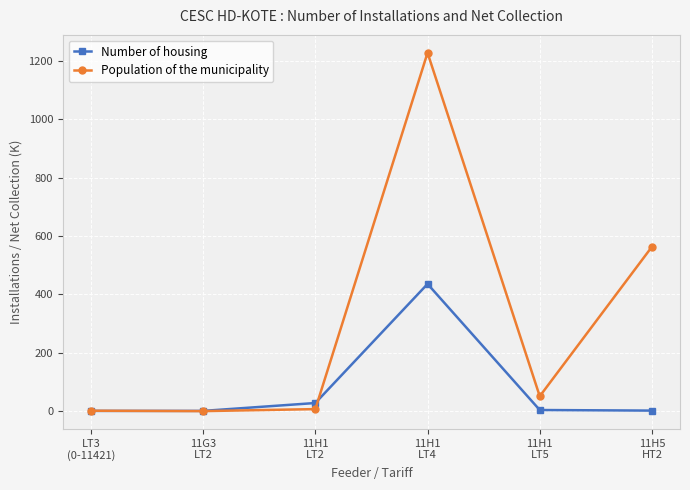

How many data points in Population of the municipality are above 51?

3